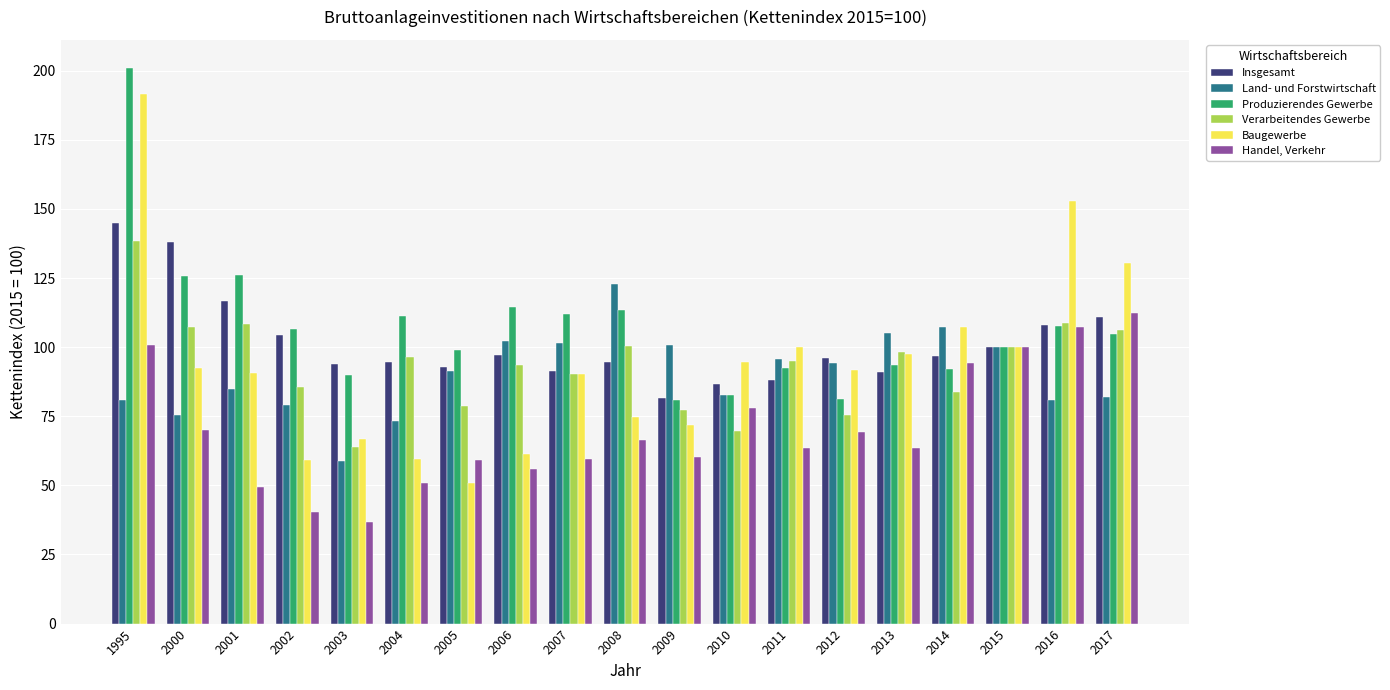

Where is Land- und Forstwirtschaft nearest to the value 90?

2005